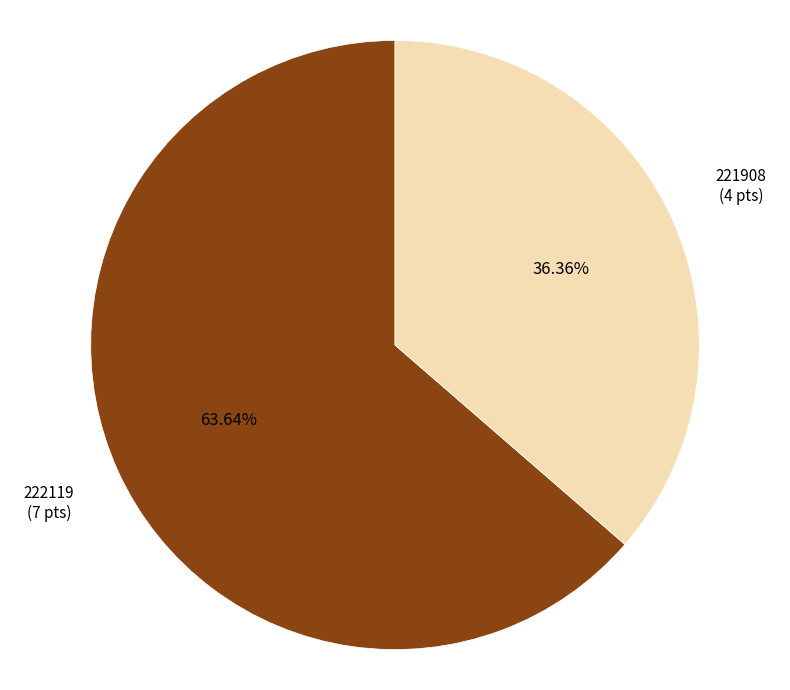

Does any single category account for the majority?

Yes